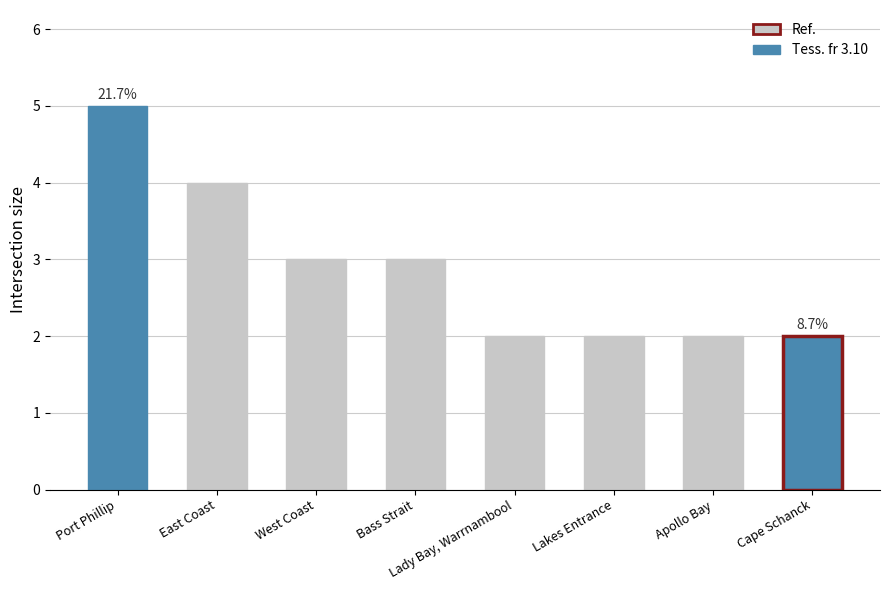

Reading left to right, list all the values displayed in this chart.

5	4	3	3	2	2	2	2